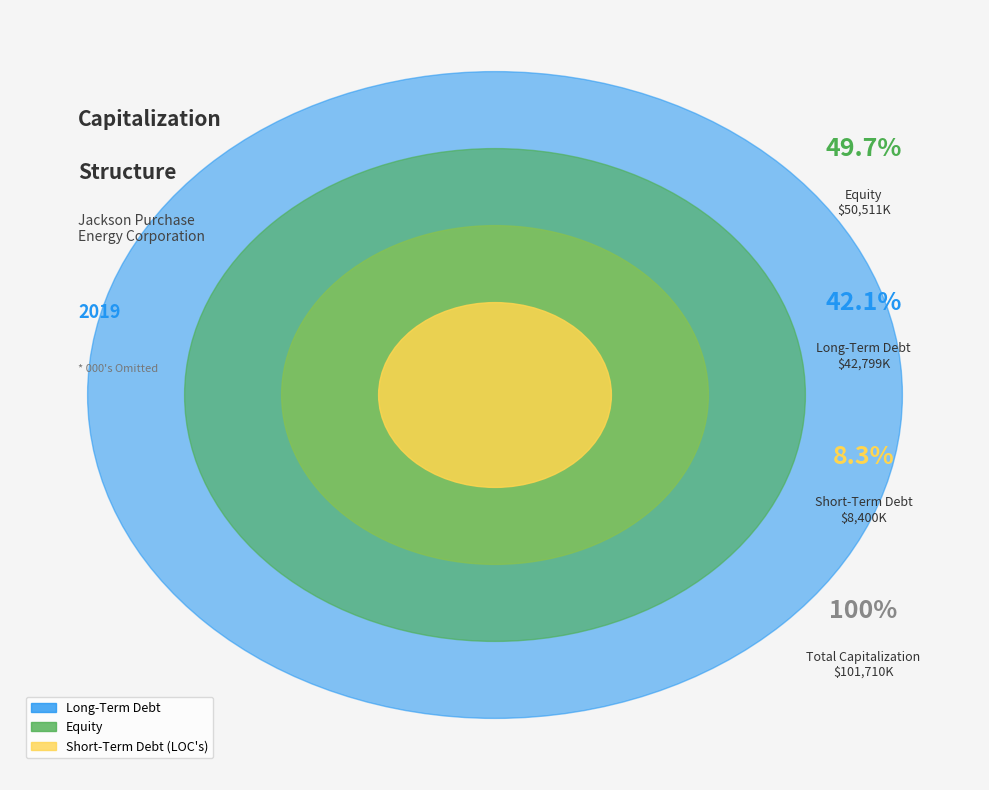

Which has a higher value, Long-Term Debt or Short-Term Debt (LOC's)?

Long-Term Debt